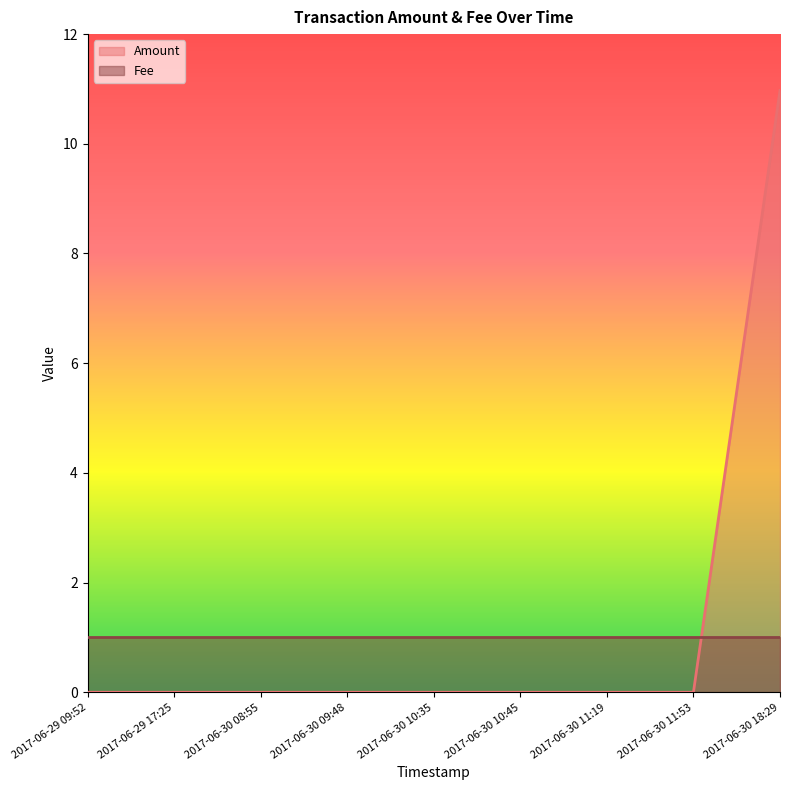

Which has a higher value, 2017-06-30 10:35 or 2017-06-30 08:55?

2017-06-30 10:35